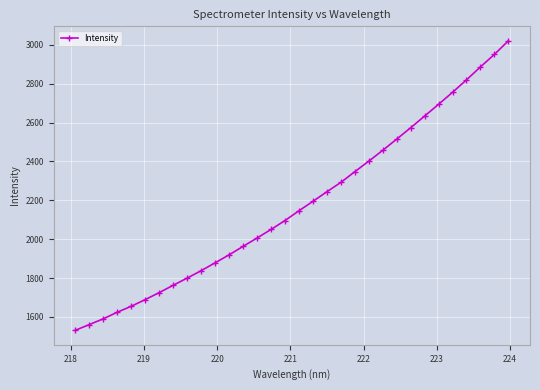

What is the maximum value shown in the chart?

3021.2